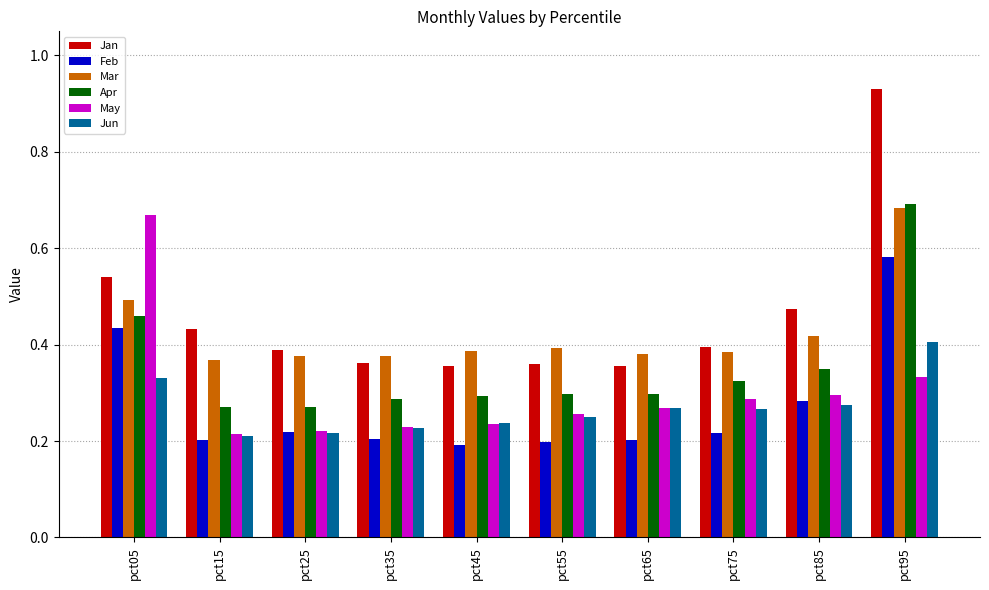

At how many categories does at least one series exceed 0?

10